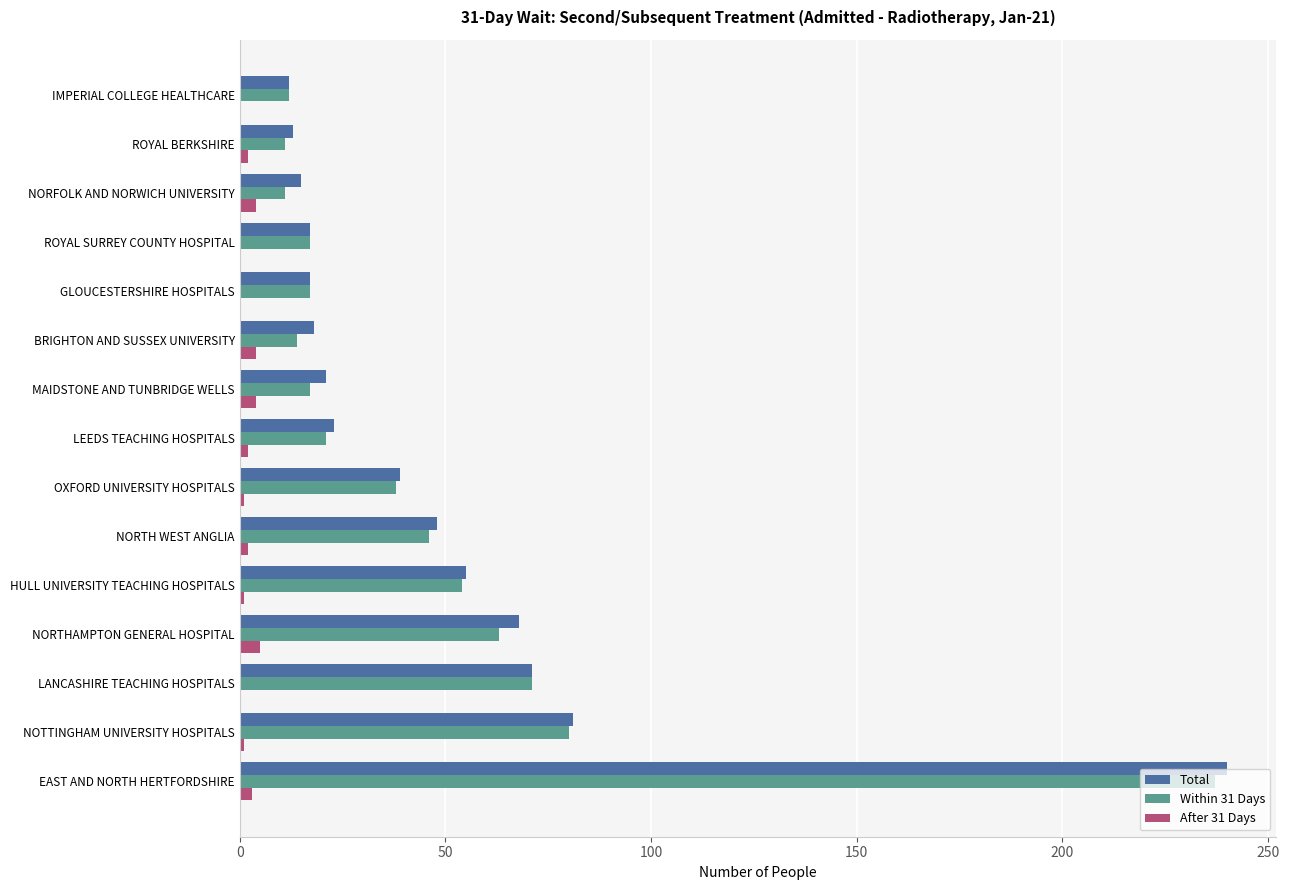

The Total series shows 17 at ROYAL SURREY COUNTY HOSPITAL. True or false?

True